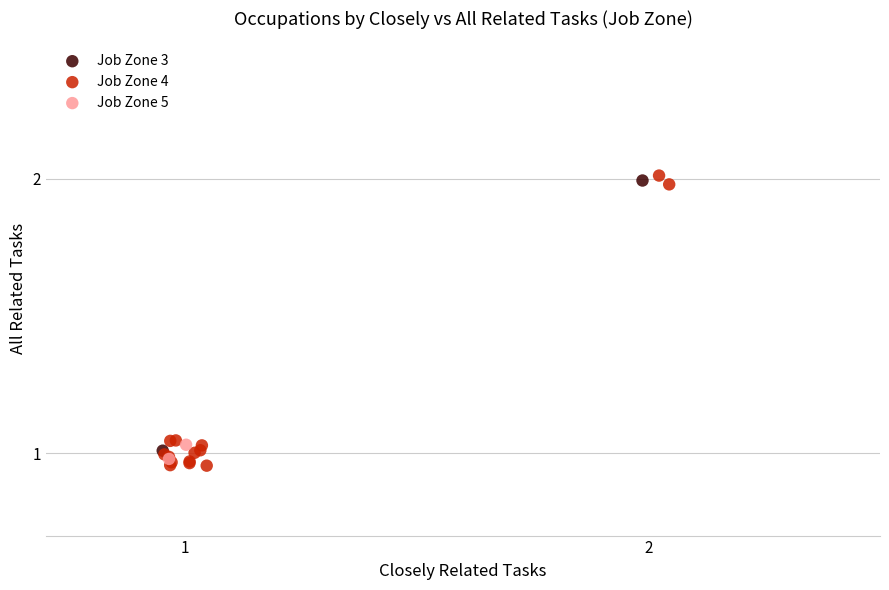

What are all the series names shown in the legend?

Job Zone 3, Job Zone 4, Job Zone 5